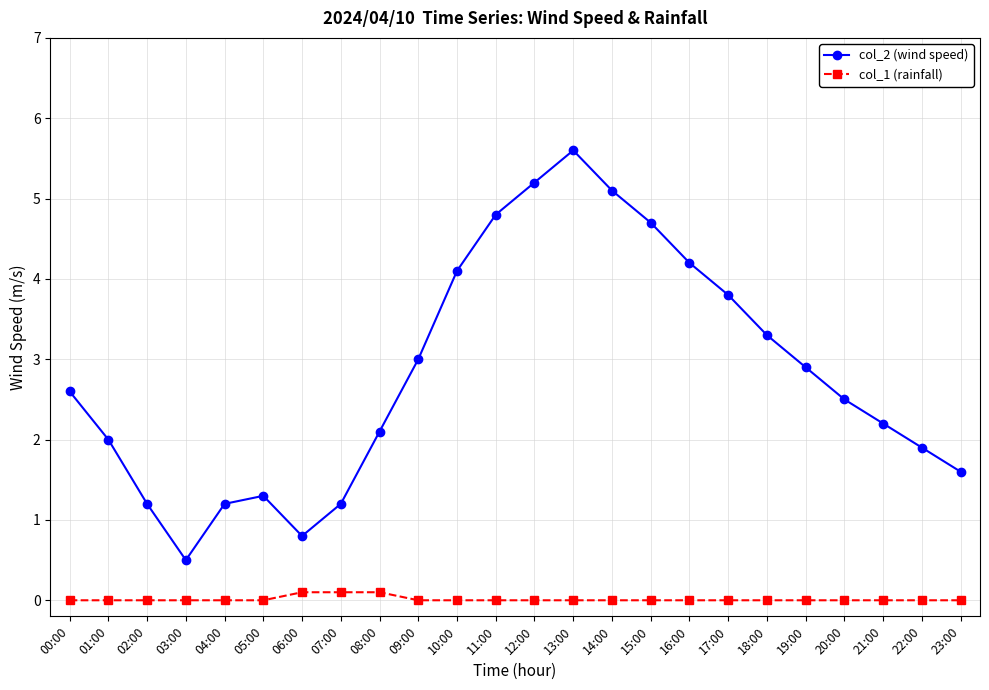

Count the number of data series in this chart.

2